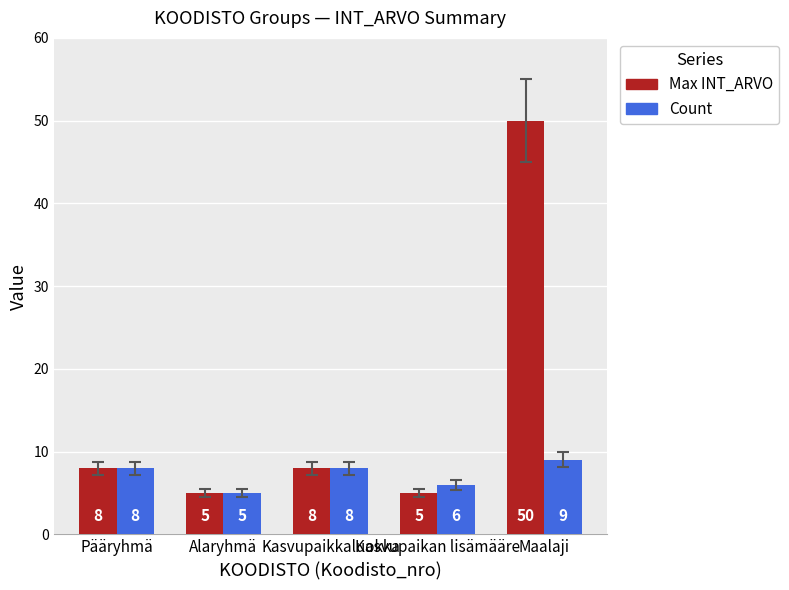

The value of Max INT_ARVO at Kasvupaikkaluokka is 5. True or false?

False